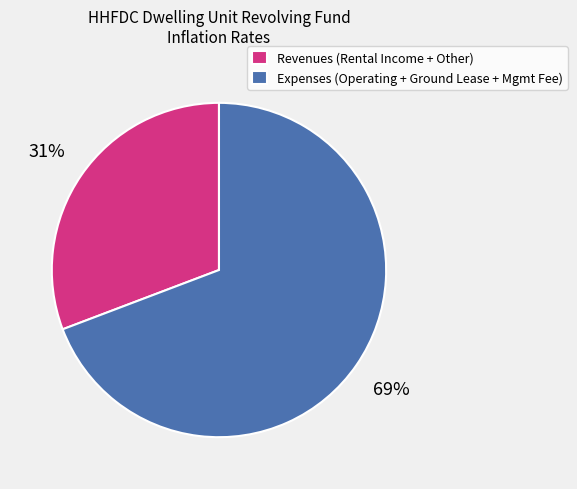

Do Expenses (Operating + Ground Lease + Mgmt Fee) and Revenues (Rental Income + Other) together represent more than half of the pie?

Yes